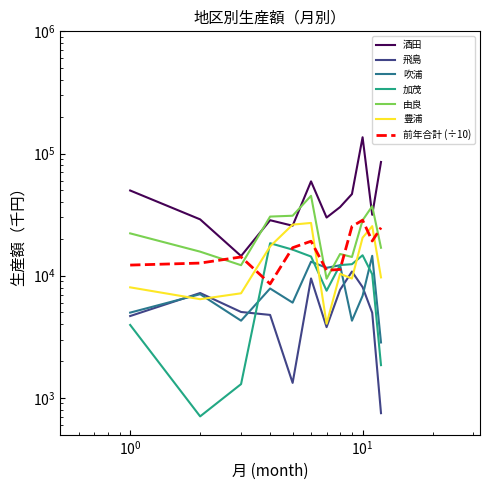

At 8, list the series in order from smallest to largest.

飛島, 豊浦, 吹浦, 加茂, 由良, 酒田